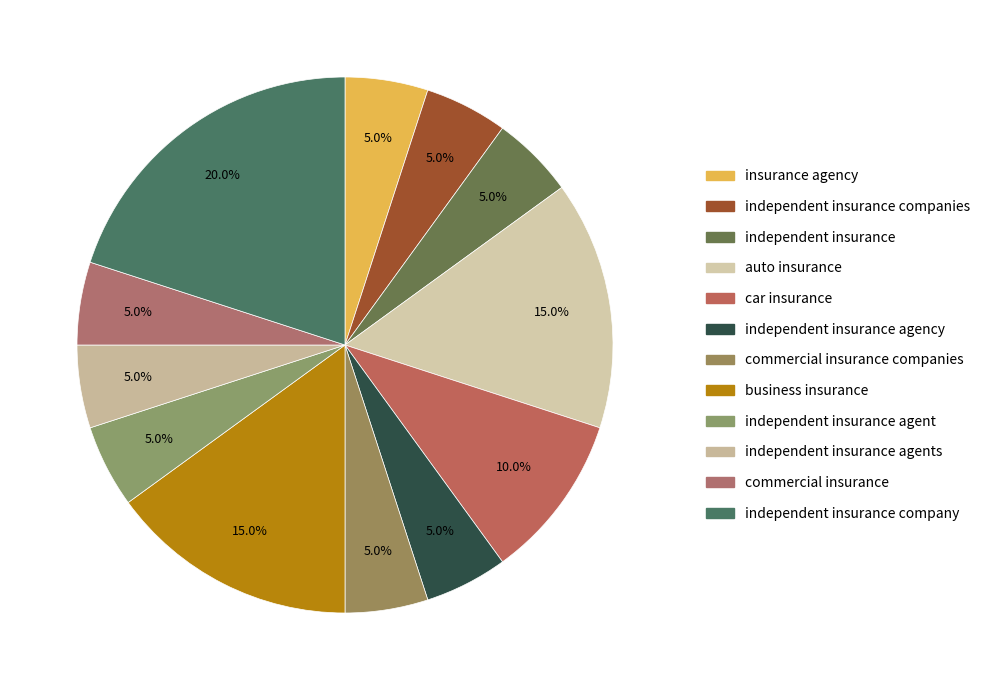

Is there any slice that represents more than half of the pie?

No